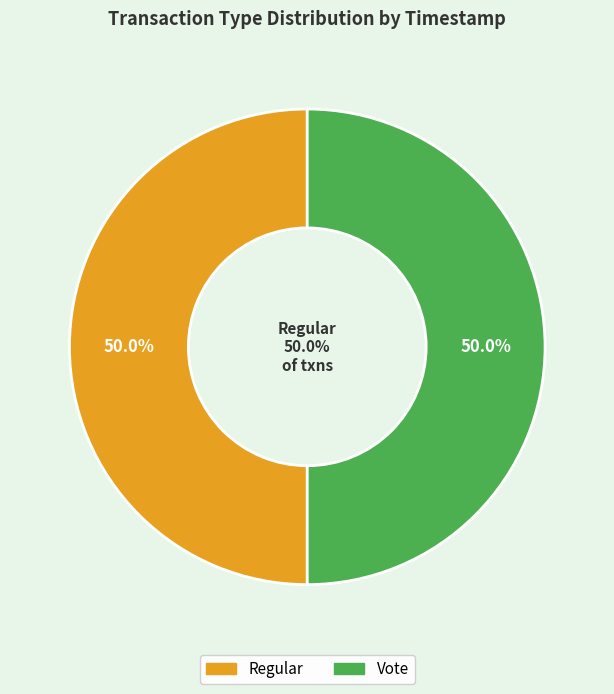

Which has a higher value, Regular or Vote?

Regular